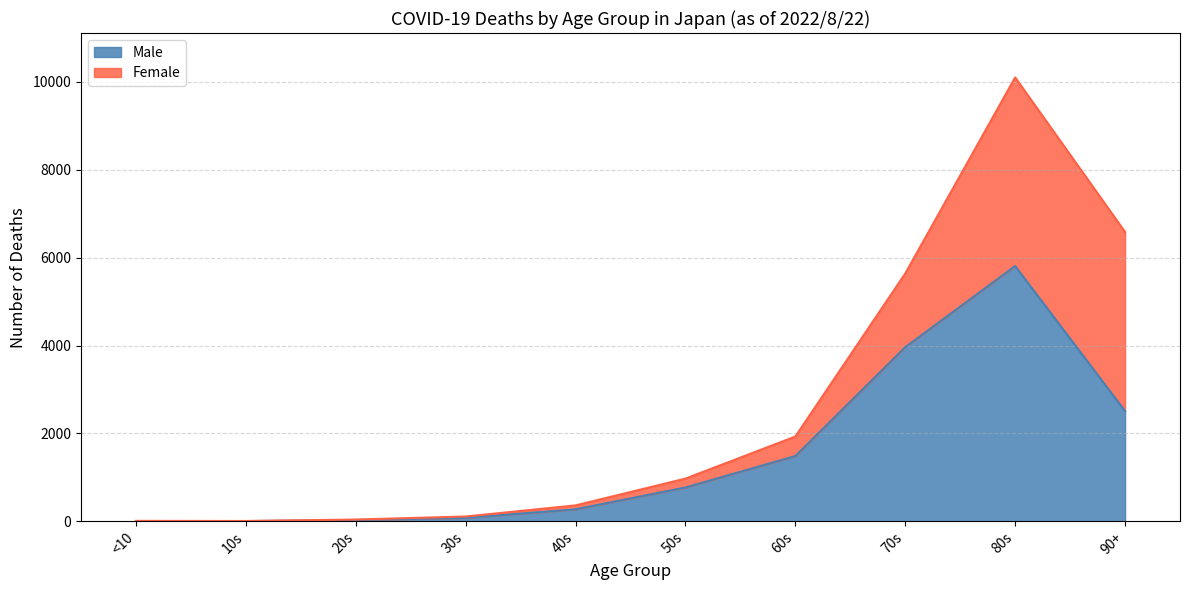

What is the change in value from 30s to 80s?

+5727